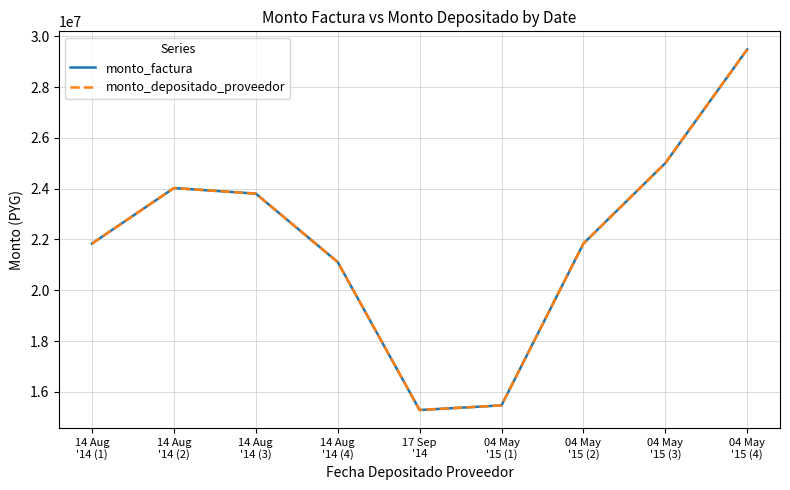

Where is monto_depositado_proveedor nearest to the value 22386000?

14 Aug
'14 (1)